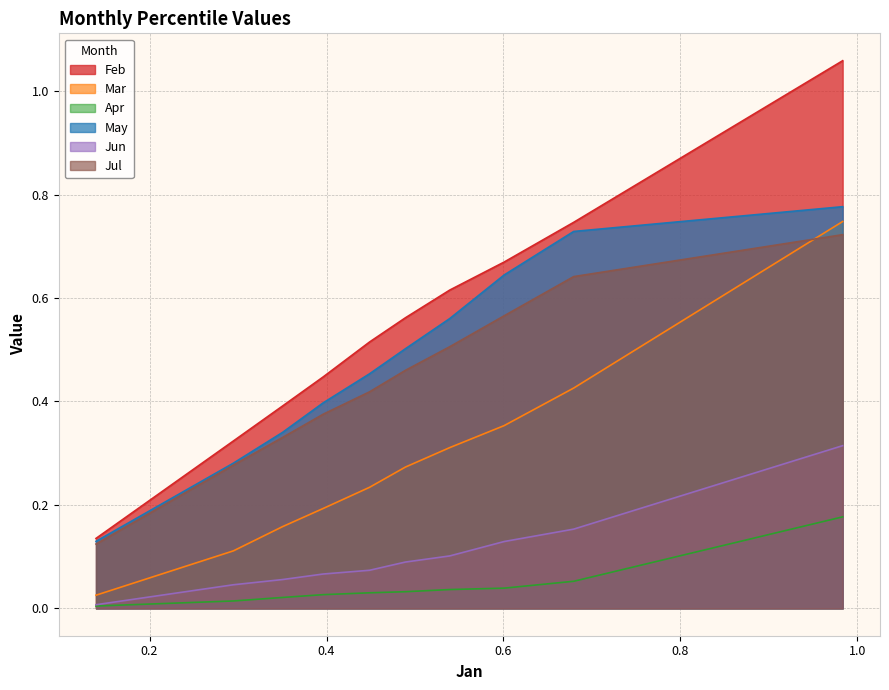

Does the chart have visible grid lines?

Yes